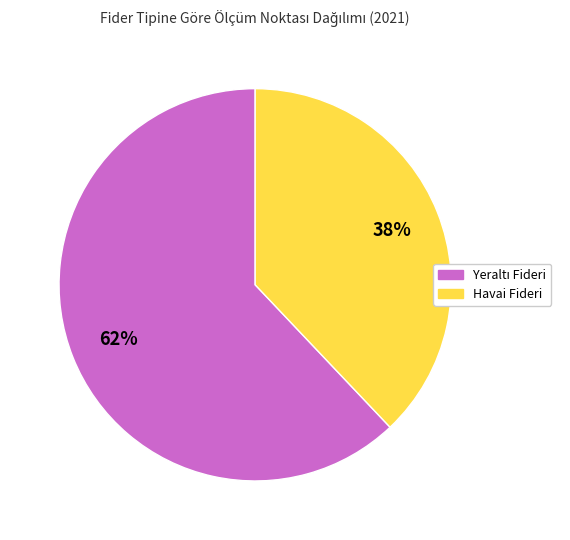

To the nearest percent, what is the average slice percentage?

50%